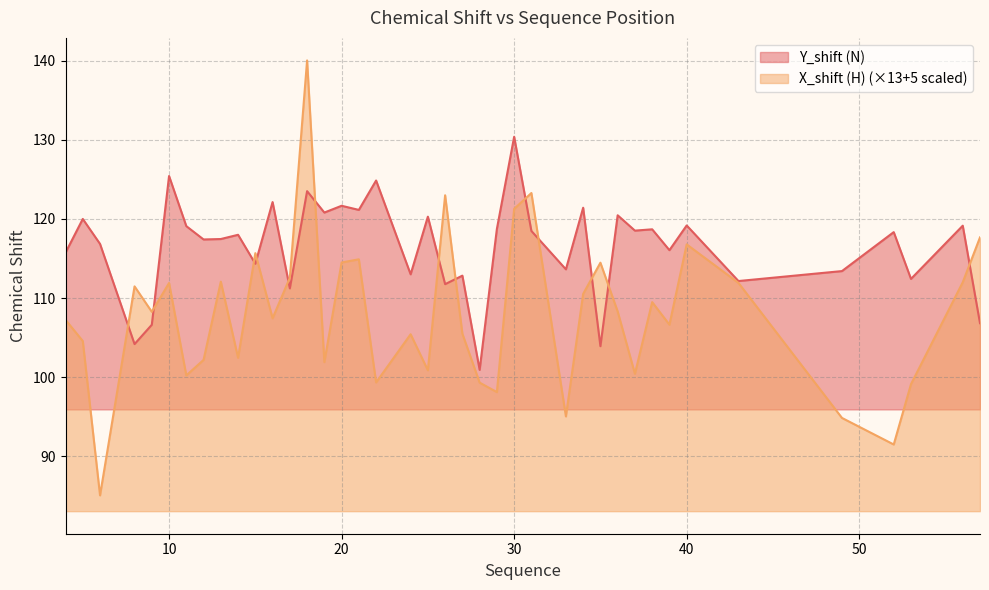

What is the difference between the highest and lowest values at 9?

1.6